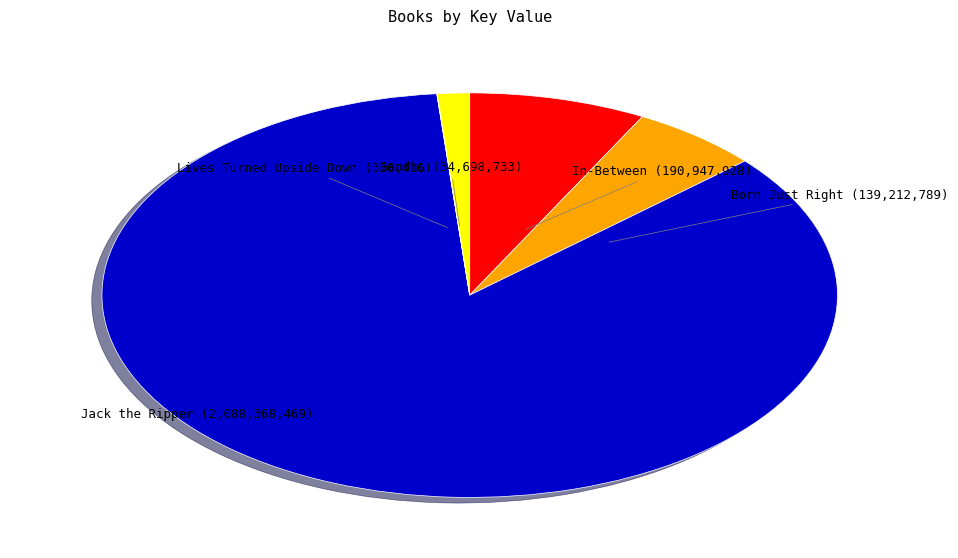

Which slice represents more than half of the pie?

Jack the Ripper